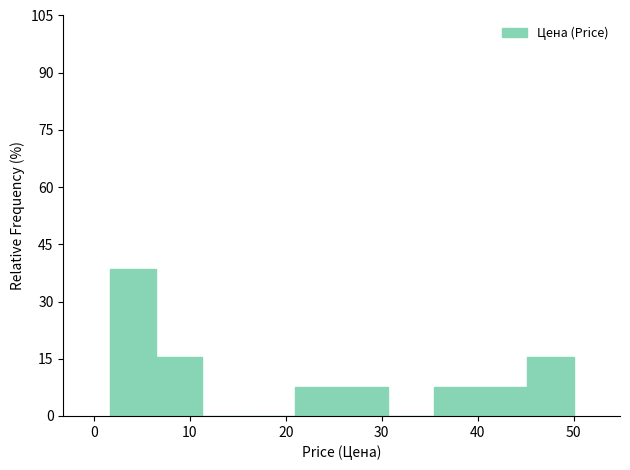

Reading left to right, list every bar in this chart as the range it spans on the x-axis followed by its height. Neither the bar edges nor the heights are printed on the chart, so give them approximately, as read against the axes.

2 to 6: 38
6 to 11: 16
11 to 16: 0
16 to 21: 0
21 to 26: 8
26 to 31: 8
31 to 35: 0
35 to 40: 8
40 to 45: 8
45 to 50: 16